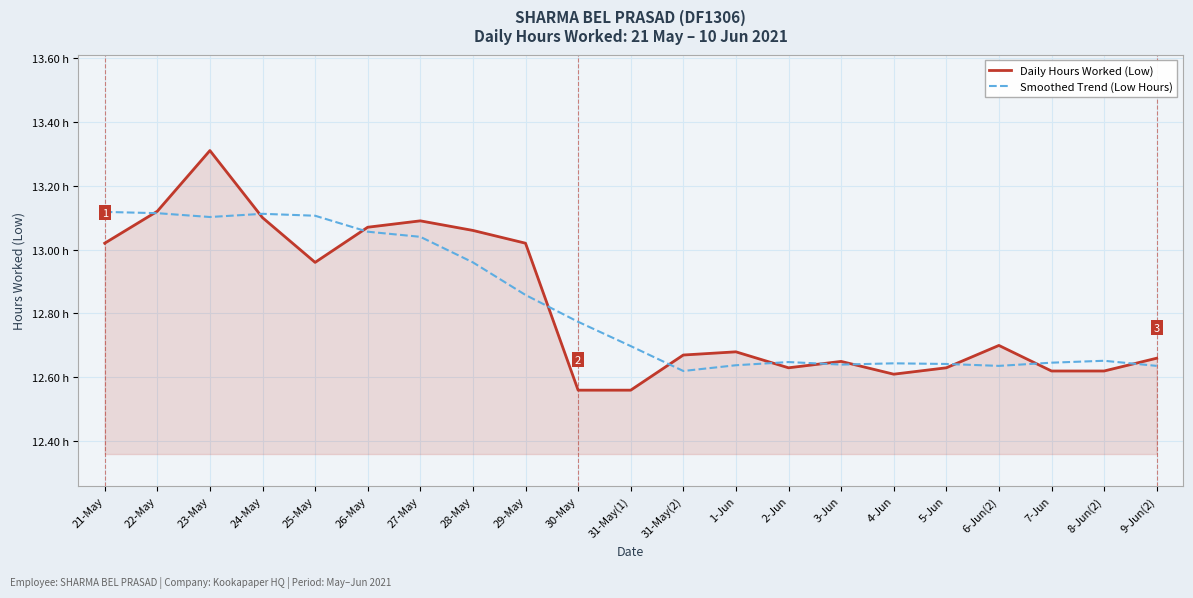

What position from the left is 1-Jun?

13